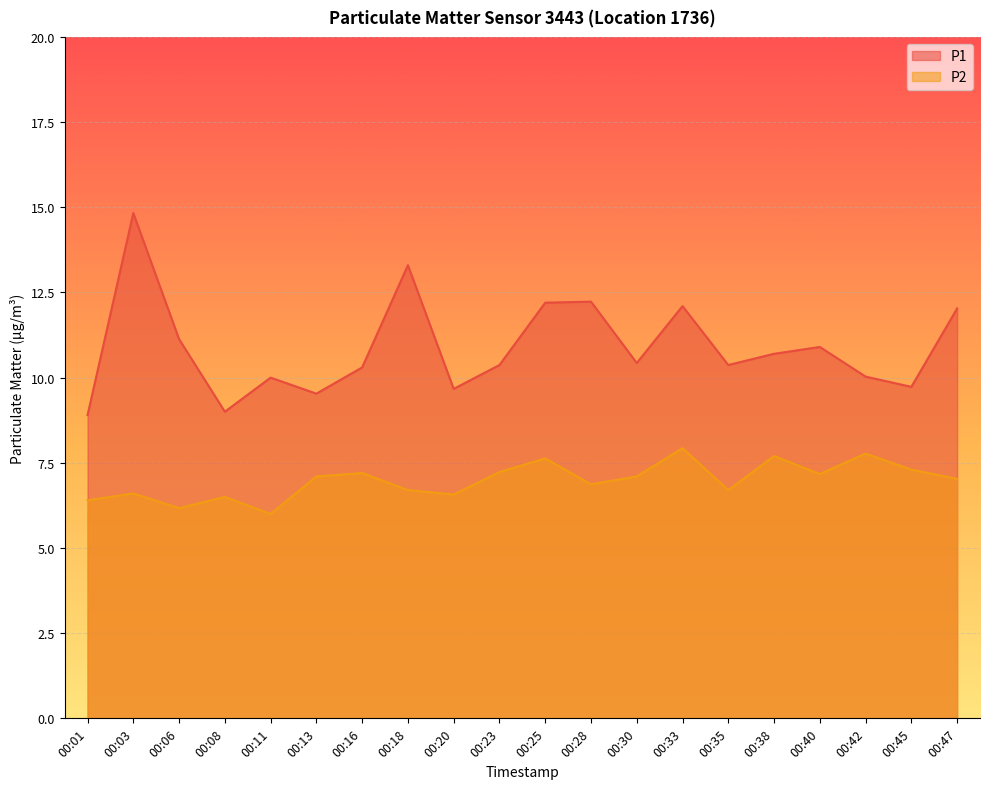

What is the sum of the P2 values at 00:13 and 00:40?

14.3